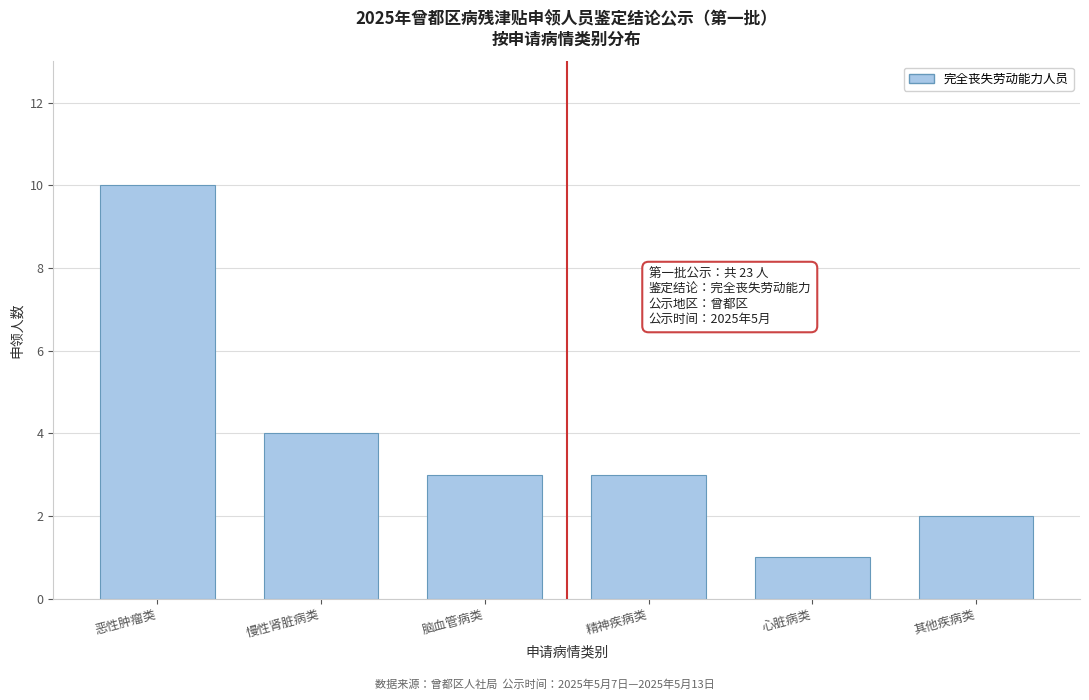

Reading right to left, list all the values displayed in this chart.

其他疾病类=2	心脏病类=1	精神疾病类=3	脑血管病类=3	慢性肾脏病类=4	恶性肿瘤类=10